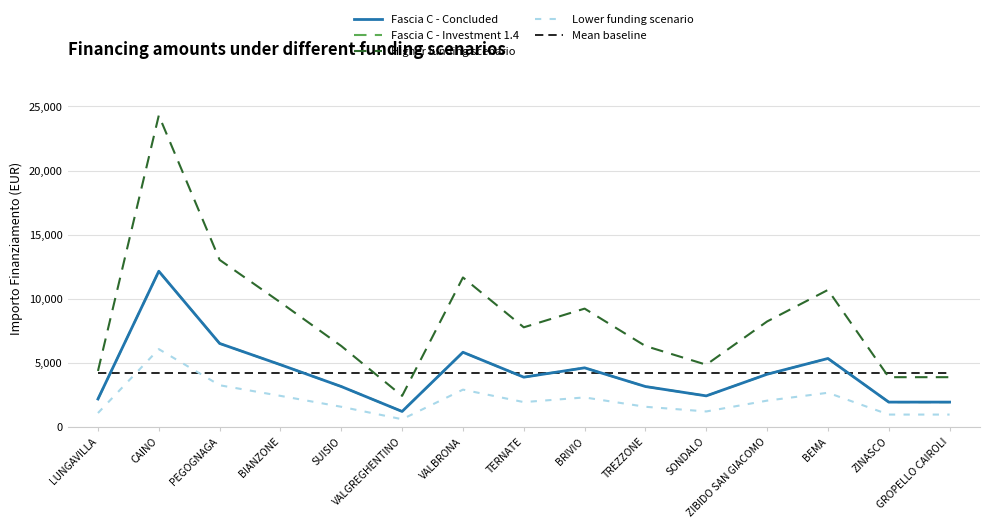

How many data points does each series have?

15